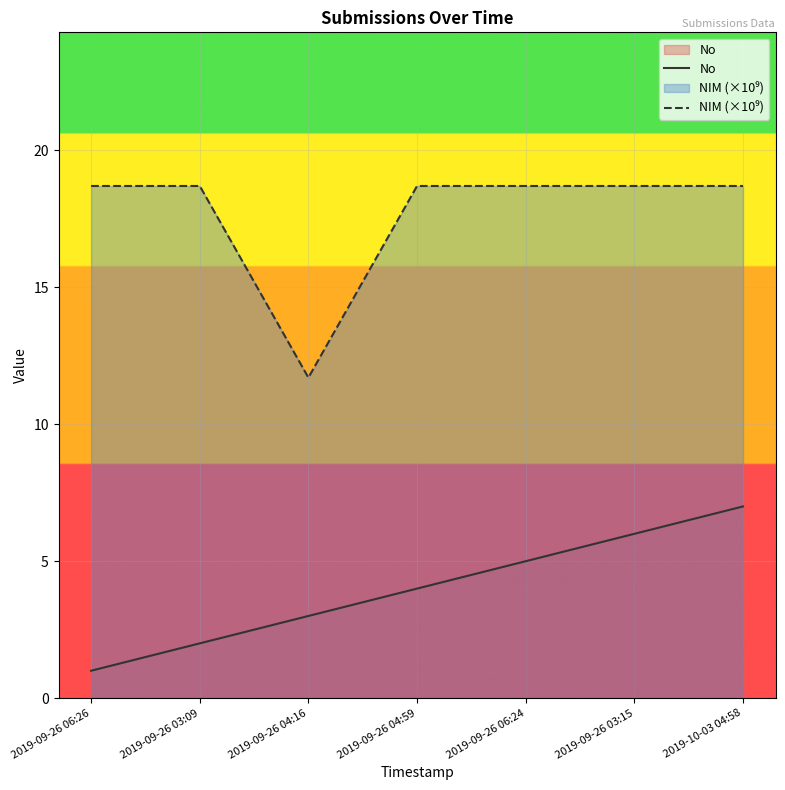

Rank the series by their maximum value, from lowest to highest.

No, NIM (×10⁹)